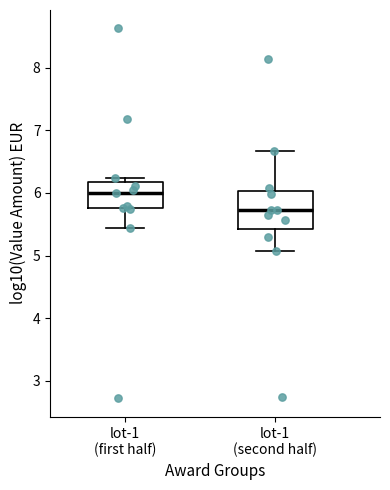

Where is the lower edge of the box for lot-1 (second half) on the y-axis? The values are not printed on the chart, so give them approximately, as read against the axis.

5.4